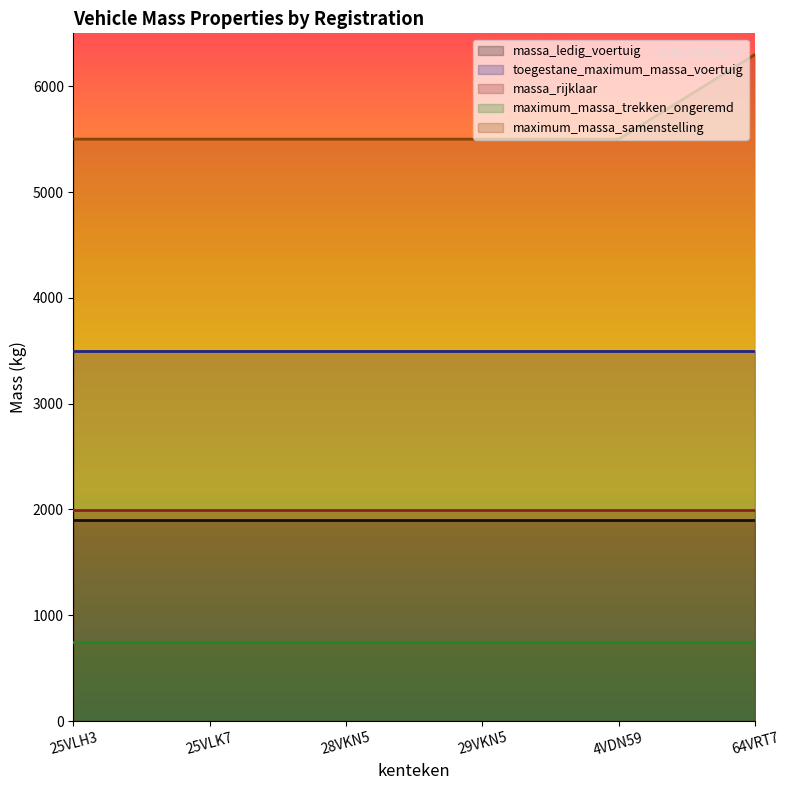

True or false: massa_ledig_voertuig and maximum_massa_trekken_ongeremd intersect in this chart.

False